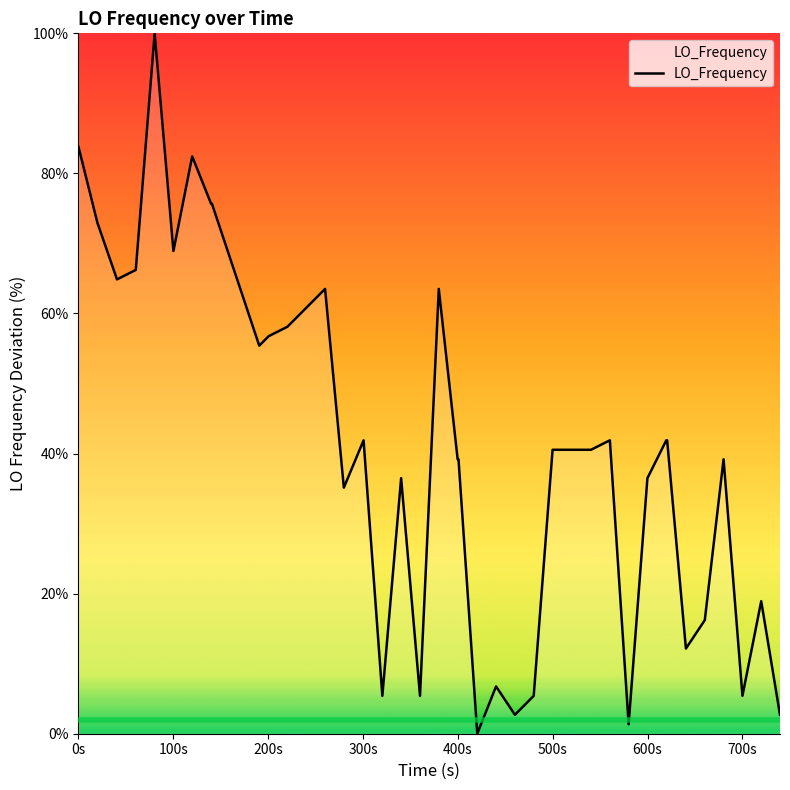

What is the maximum value shown in the chart?

100.0